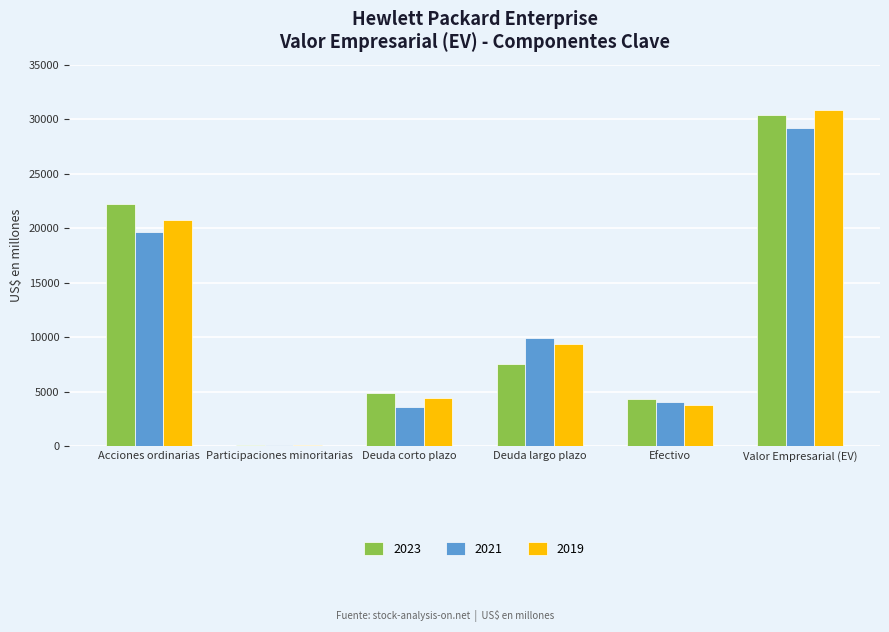

Reading right to left, transcribe all the data shown in this chart.

2023: Valor Empresarial (EV)=30358	Efectivo=4270	Deuda largo plazo=7487	Deuda corto plazo=4868	Participaciones minoritarias=56	Acciones ordinarias=22217
2021: Valor Empresarial (EV)=29171	Efectivo=3996	Deuda largo plazo=9896	Deuda corto plazo=3552	Participaciones minoritarias=46	Acciones ordinarias=19673
2019: Valor Empresarial (EV)=30844	Efectivo=3753	Deuda largo plazo=9395	Deuda corto plazo=4425	Participaciones minoritarias=51	Acciones ordinarias=20726